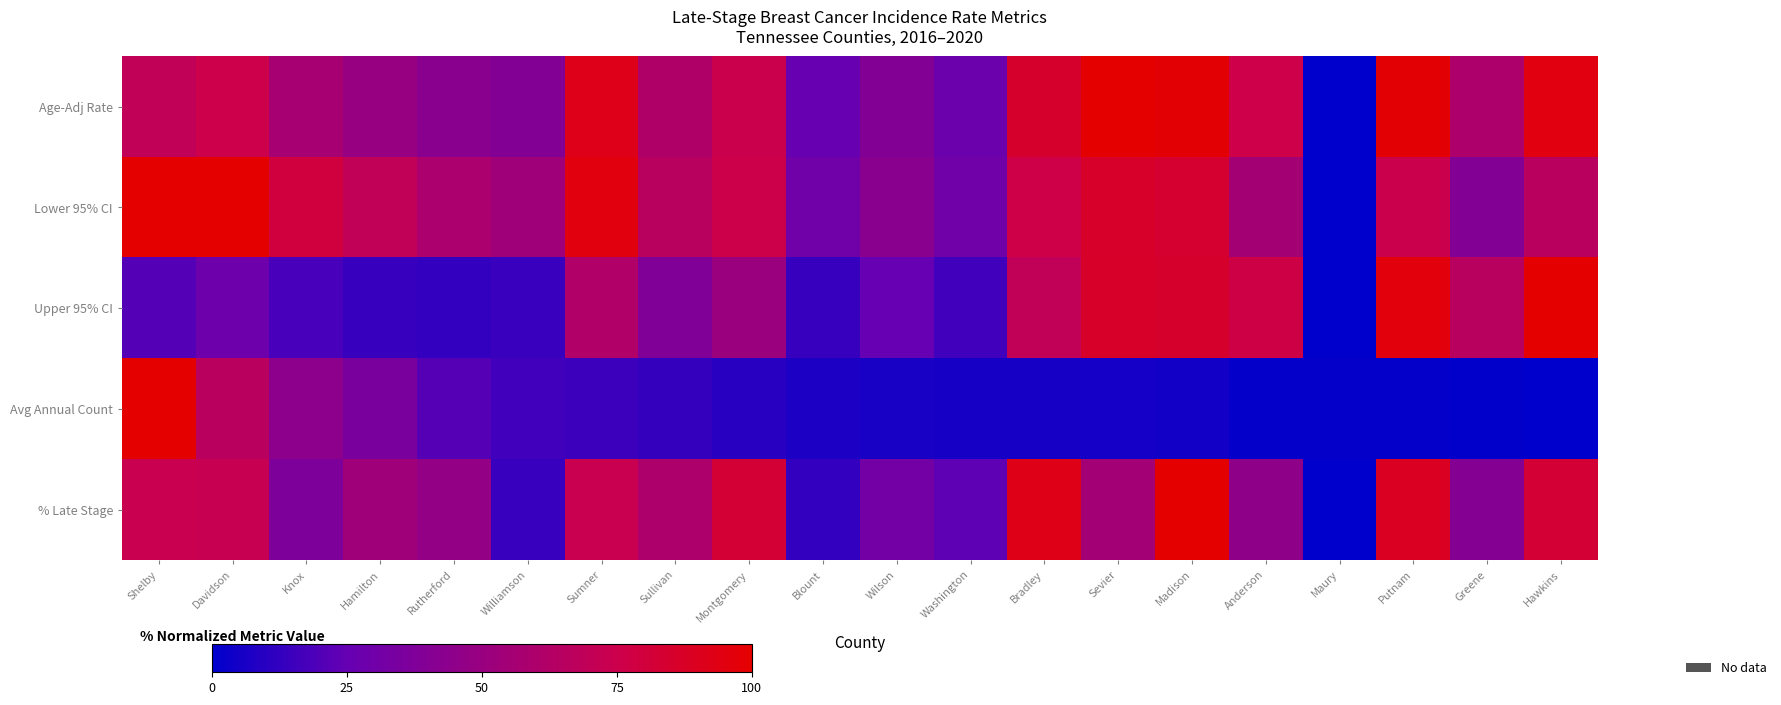

Between Knox and Montgomery, which series saw the biggest shift?

% Late Stage